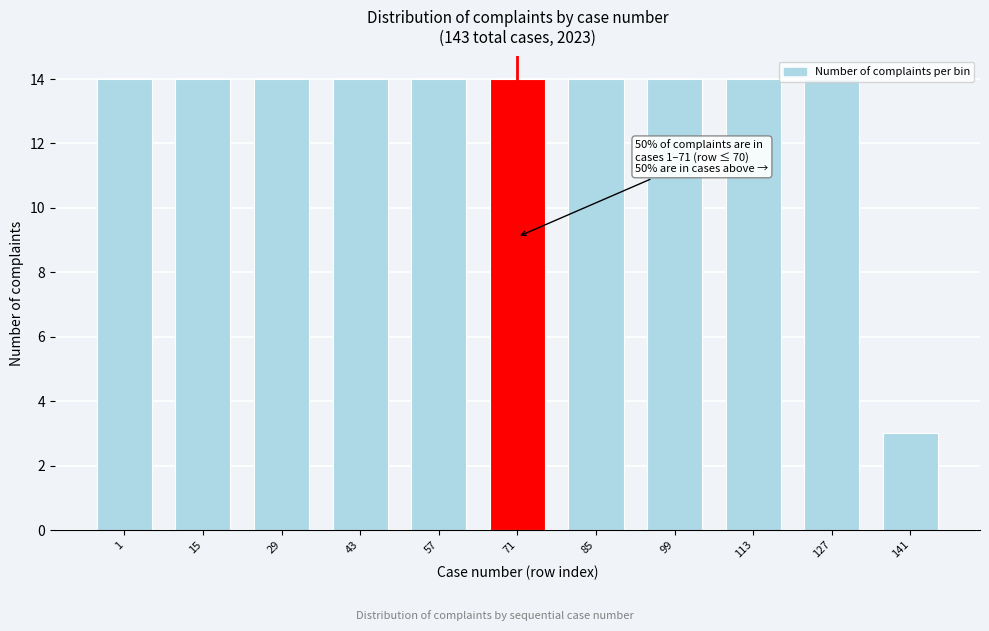

The value at 99 is 19. True or false?

False